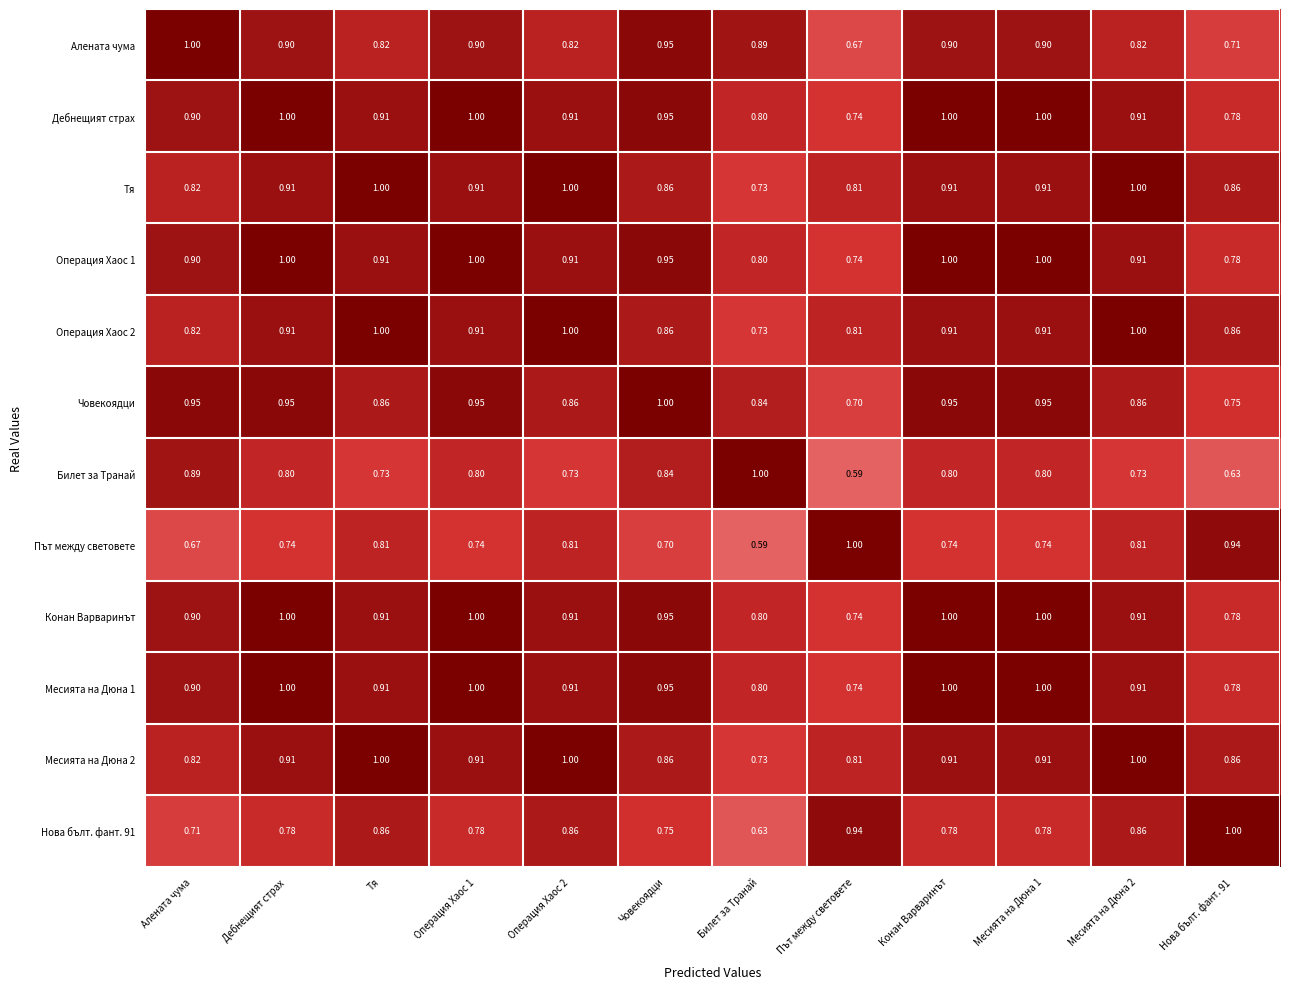

Is the value of Месията на Дюна 1 at Конан Варваринът greater than the value of Алената чума at Месията на Дюна 2?

Yes